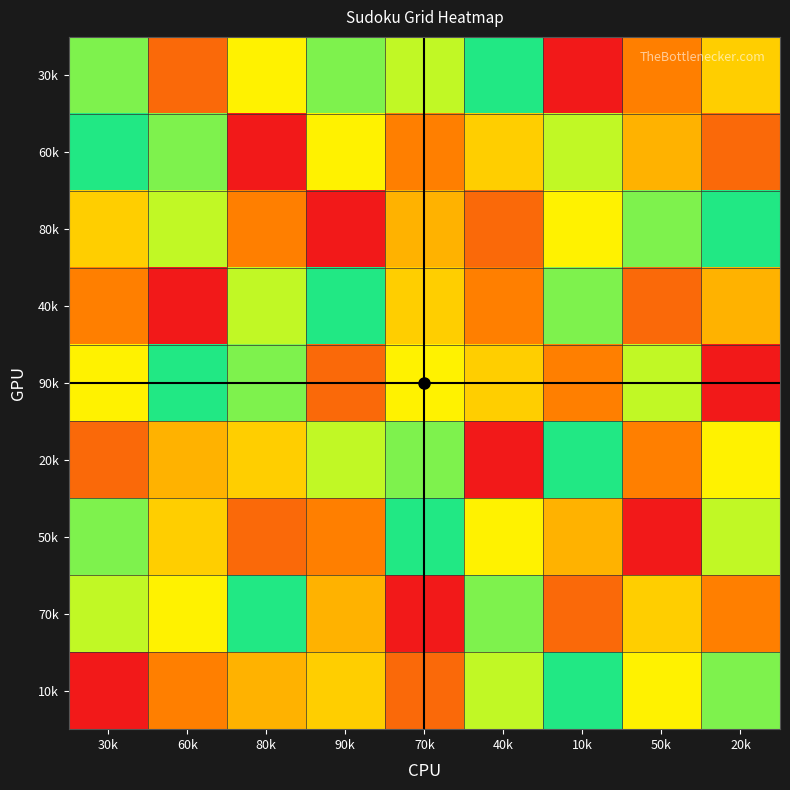

Rank the series by their maximum value, from lowest to highest.

30k, 60k, 80k, 40k, 90k, 20k, 50k, 70k, 10k